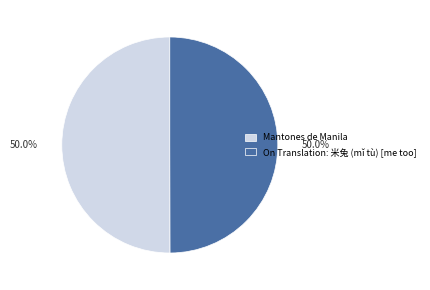

To the nearest percent, what is the combined percentage of Mantones de Manila and On Translation: 米兔 (mǐ tù) [me too]?

100%